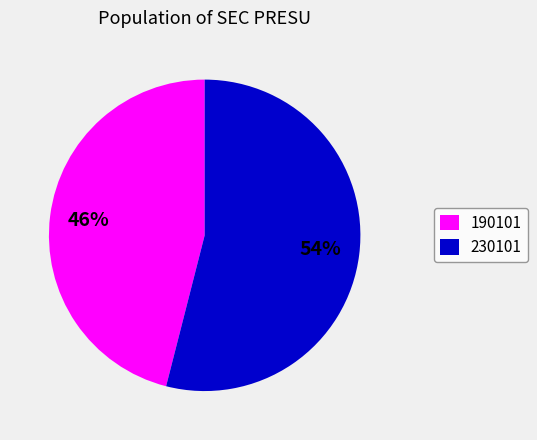

Combined, do 190101 and 230101 account for over 50%?

Yes